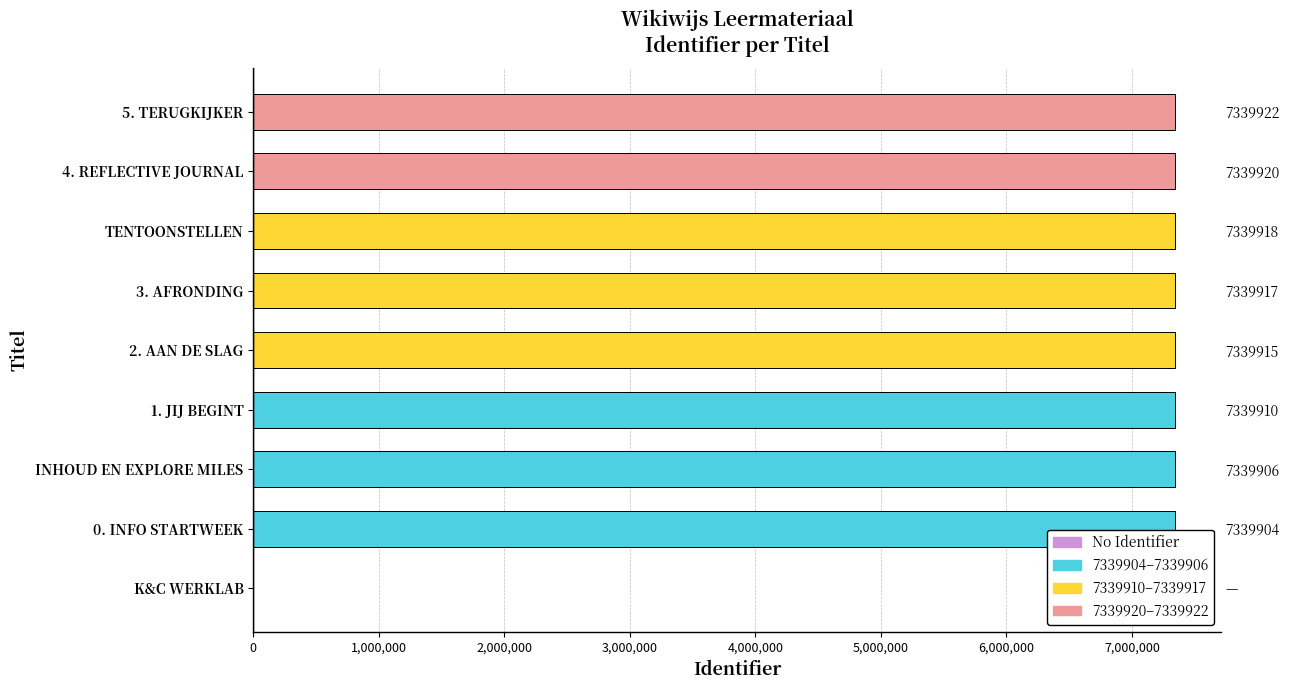

Where is the data nearest to the value 3669961?

0. INFO STARTWEEK